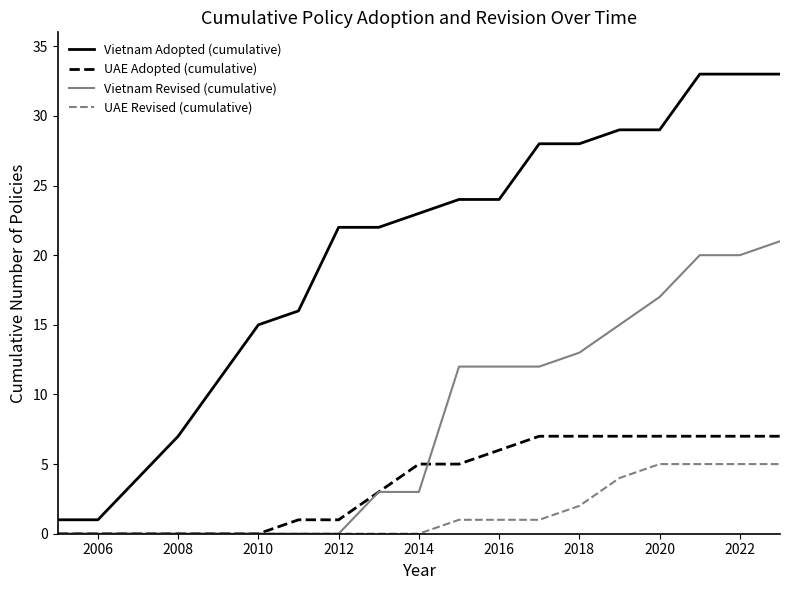

Which series has the largest total across all categories?

Vietnam Adopted (cumulative)